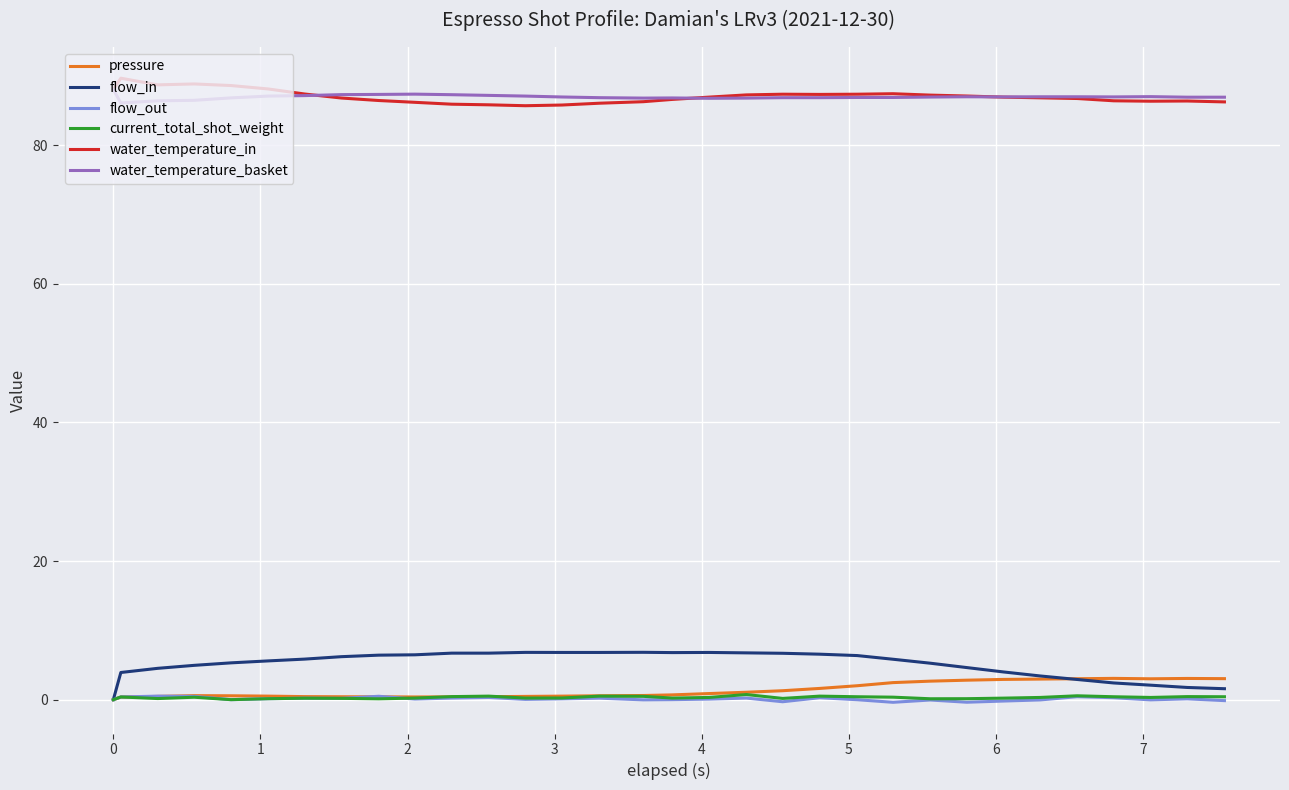

True or false: water_temperature_basket and flow_in intersect in this chart.

False